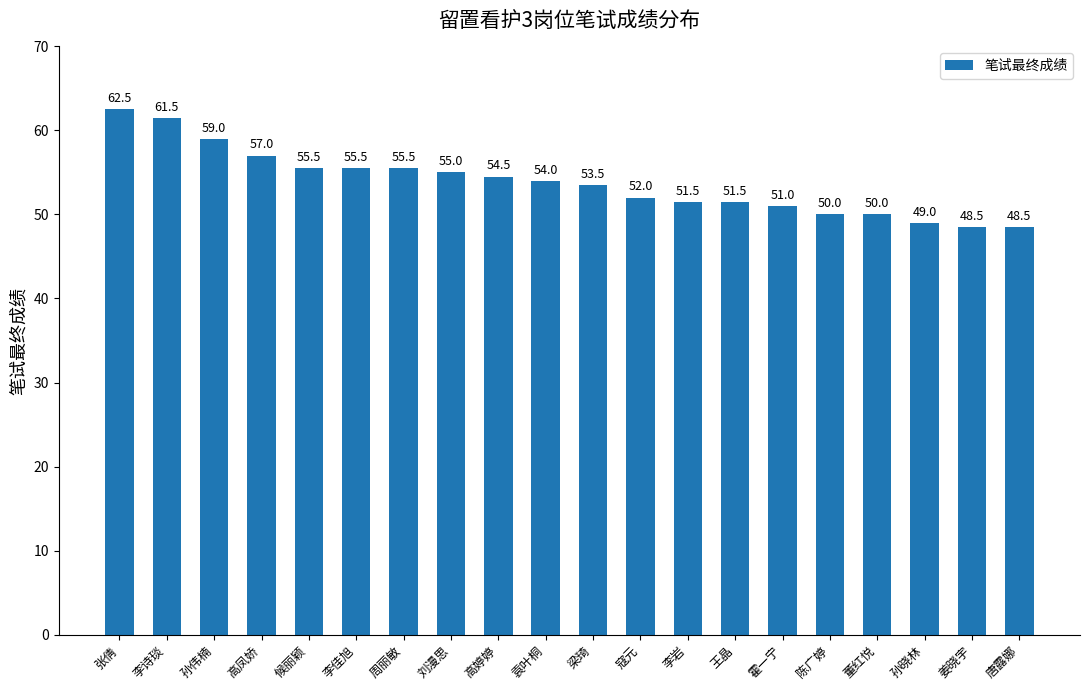

What is the maximum value shown in the chart?

62.5